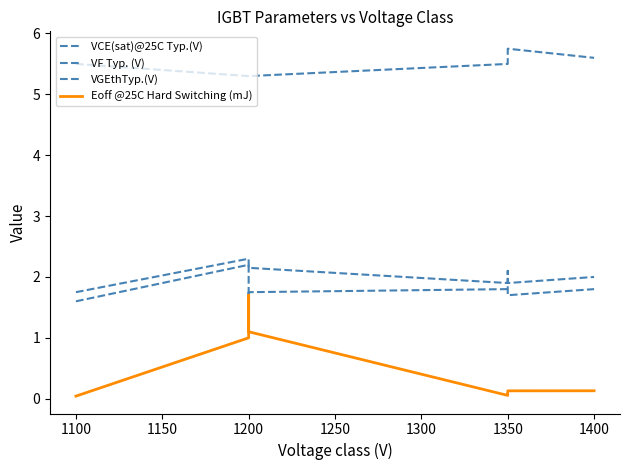

Rank the series at 1350 from lowest to highest value.

Eoff @25C Hard Switching (mJ), VCE(sat)@25C Typ.(V), VF Typ. (V), VGEthTyp.(V)